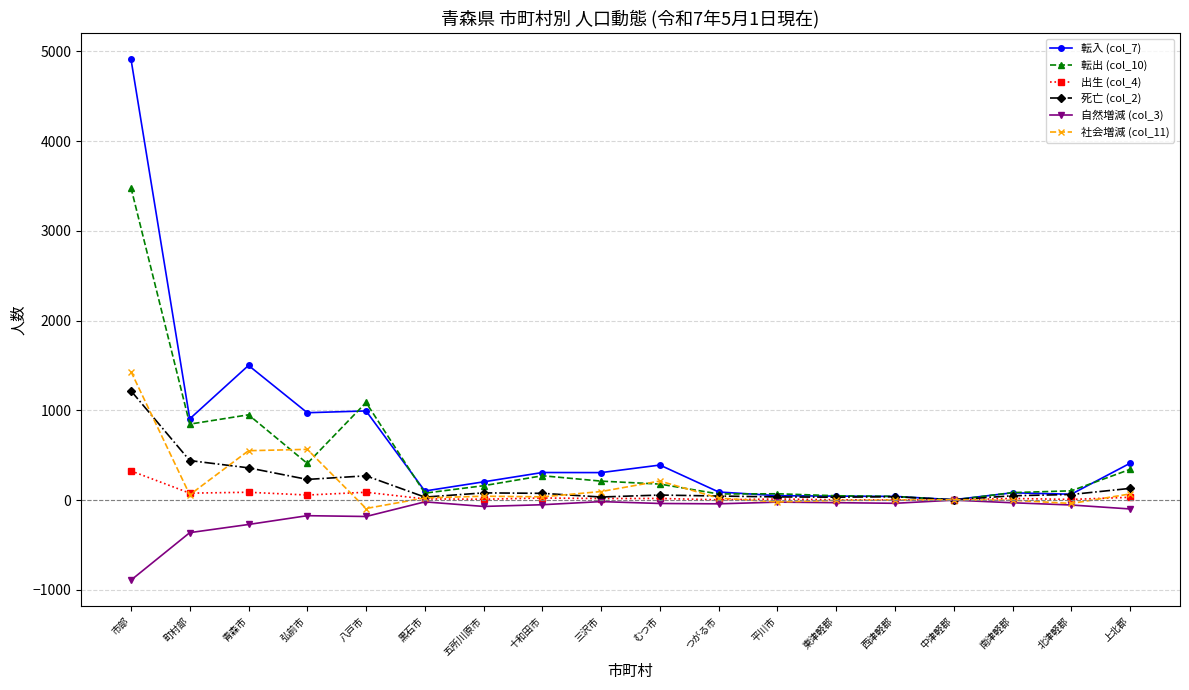

Which series has the widest spread of values?

転入 (col_7)